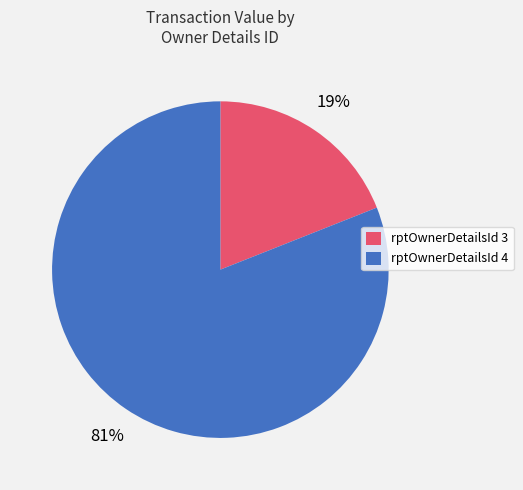

Is the sum of rptOwnerDetailsId 3 and rptOwnerDetailsId 4 greater than half?

Yes